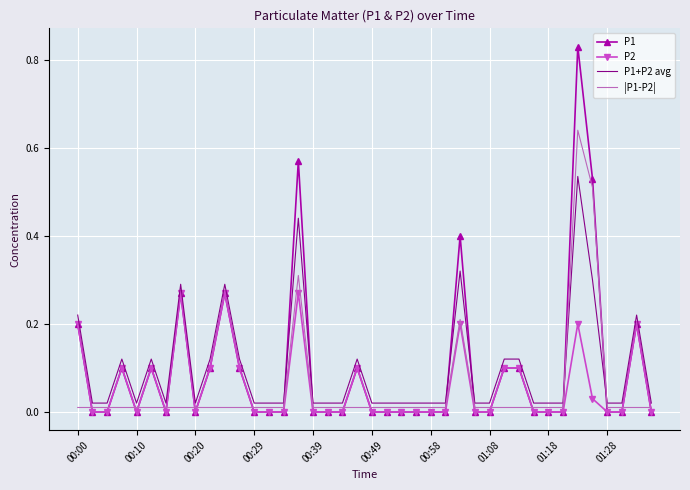

Rank the series by their maximum value, from lowest to highest.

P2, P1+P2 avg, |P1-P2|, P1